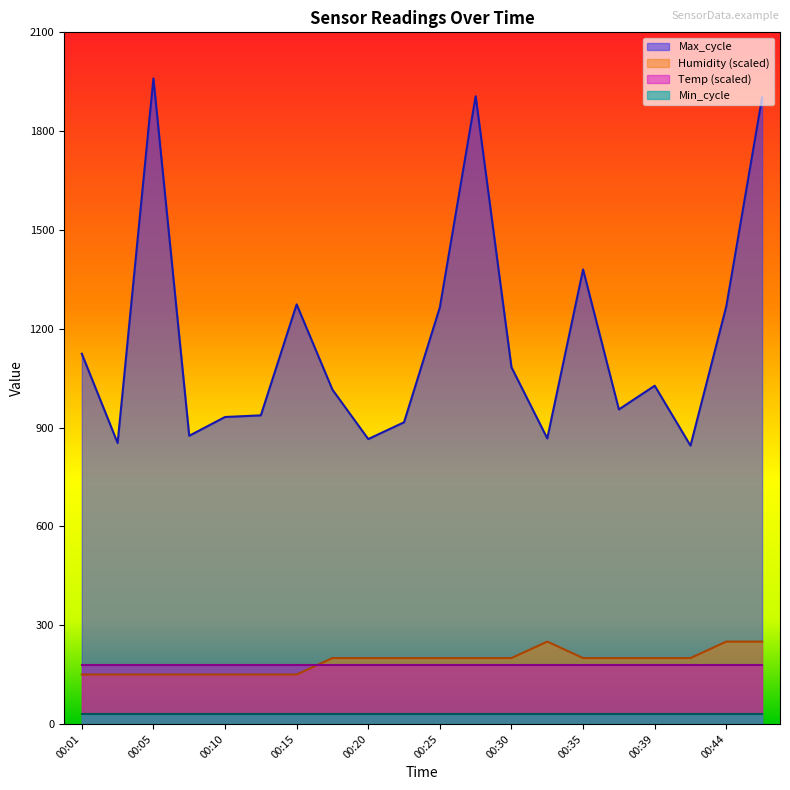

What is the minimum value for Humidity?

150.0